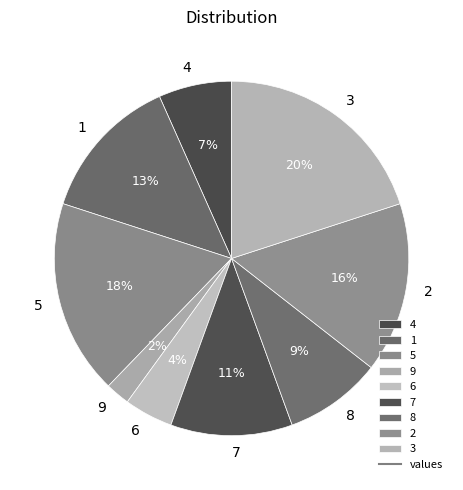

Does any single category account for the majority?

No